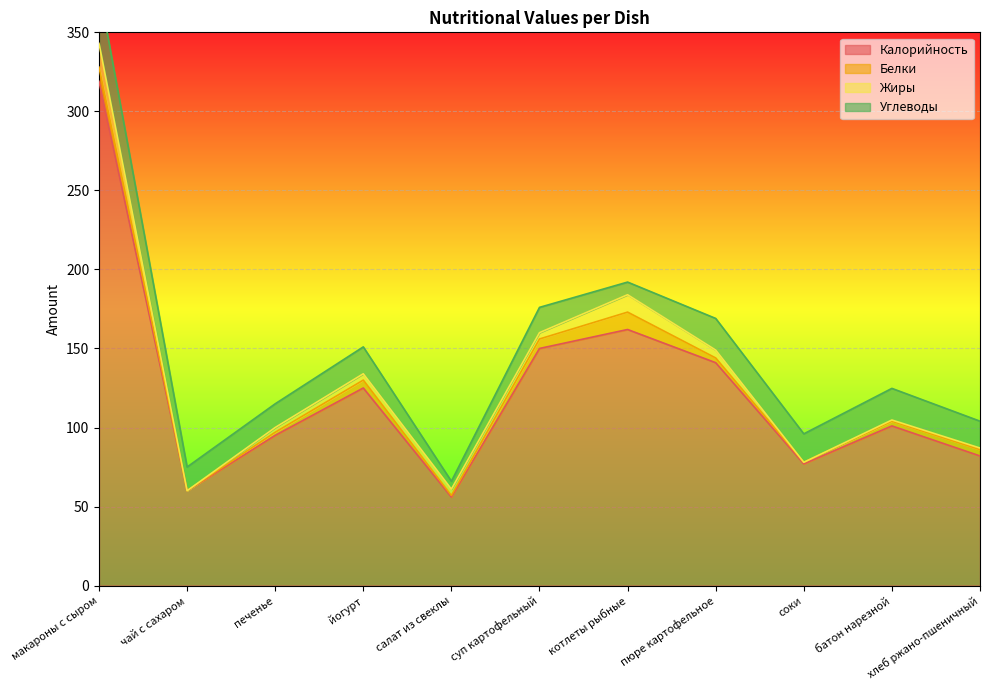

At which label does Калорийность reach its peak?

макароны с сыром